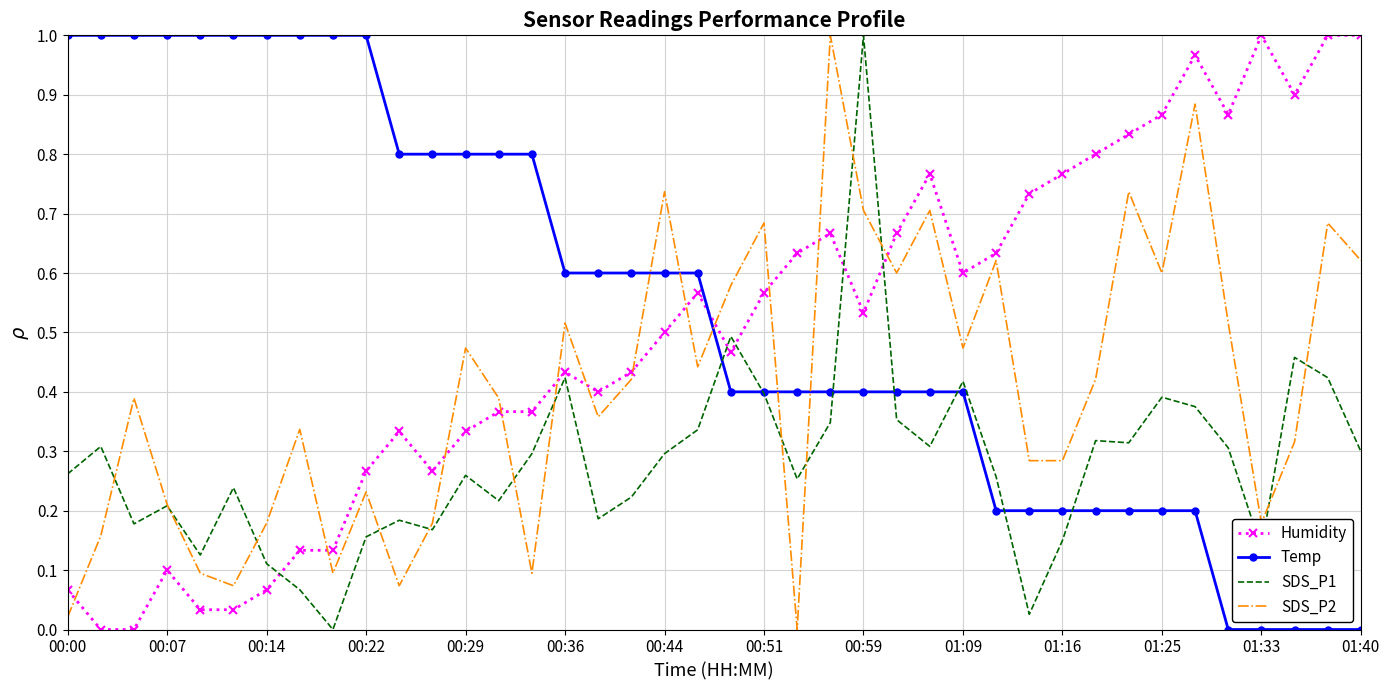

Which series ends up on top after the final intersection of Humidity and SDS_P2?

Humidity